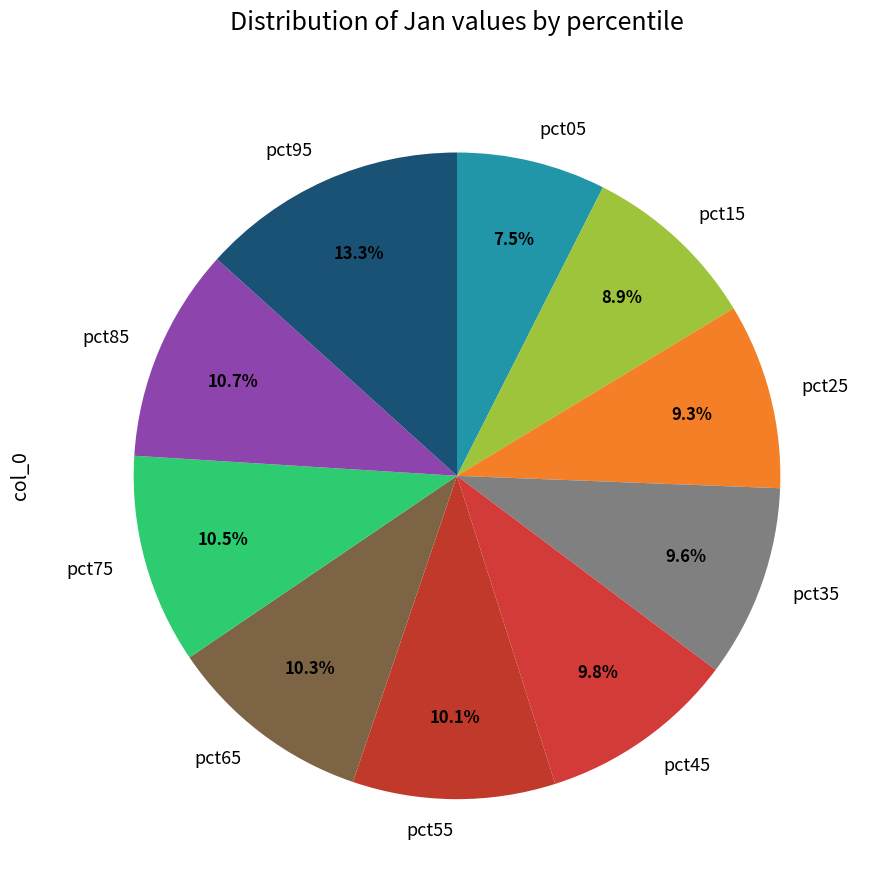

Which slice is the smallest?

pct05